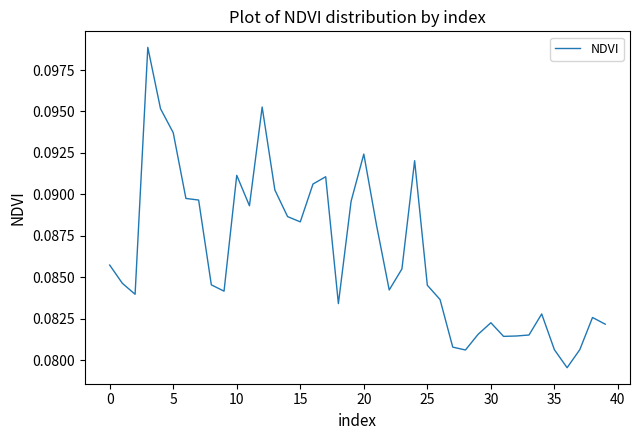

Does the chart display data point markers on the line(s)?

No